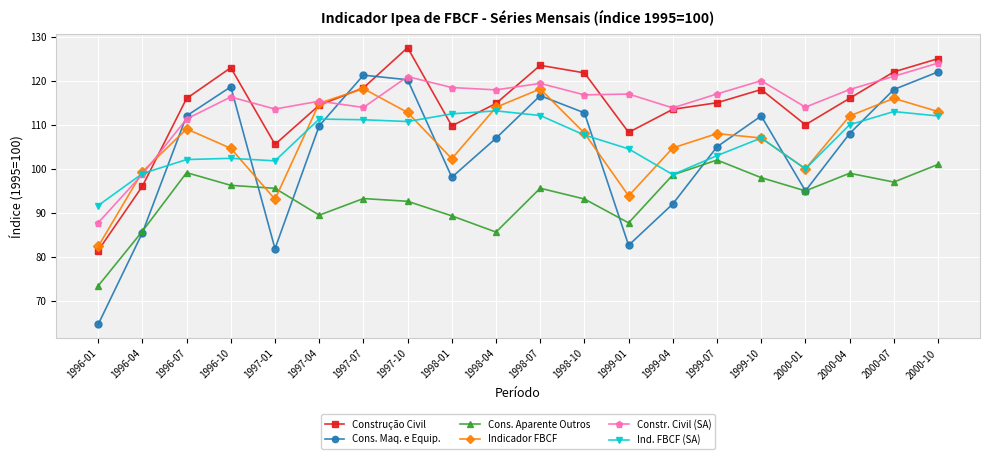

Between 1997-07 and 1999-07, which series saw the biggest shift?

Cons. Maq. e Equip.